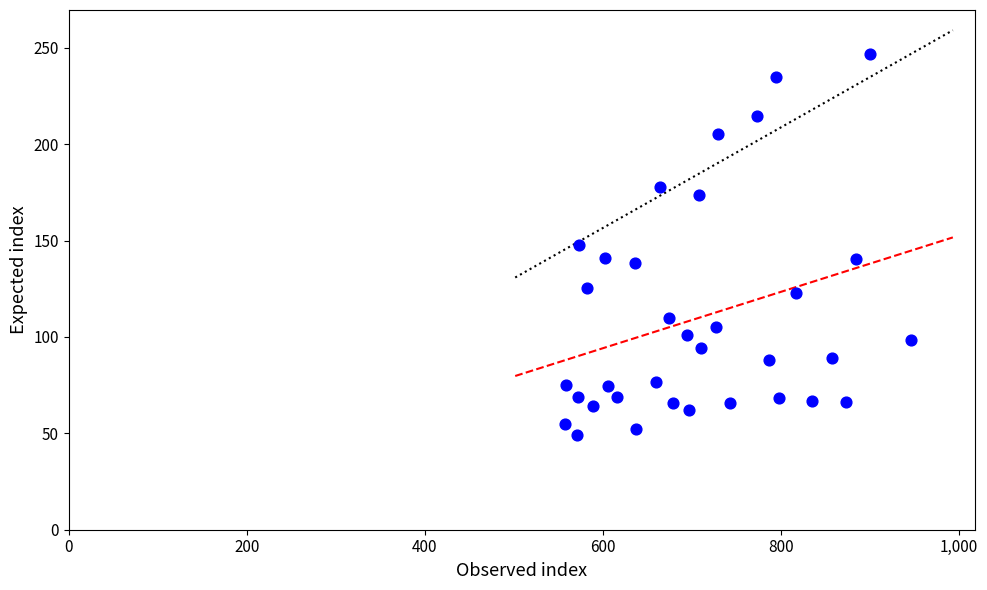

What is the range of X values (max minus min)?

388.8